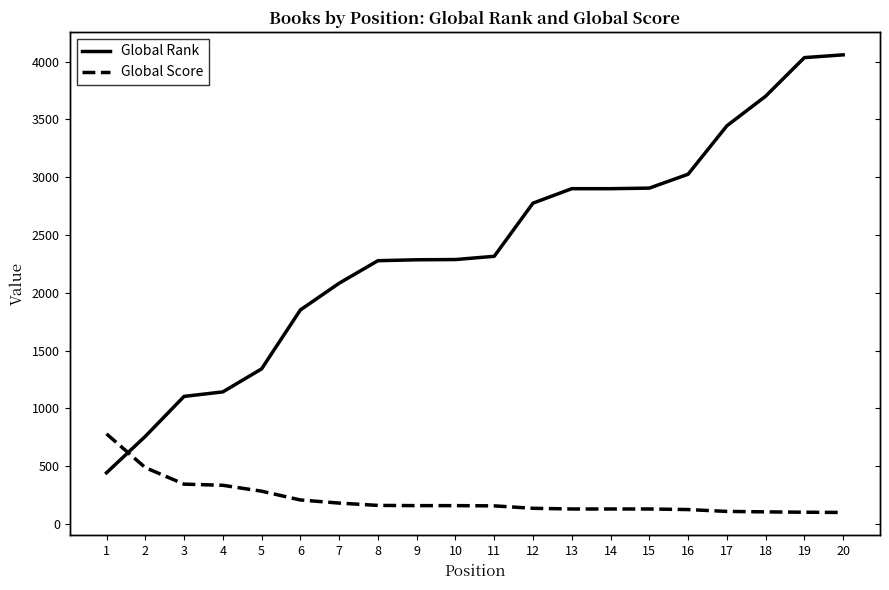

True or false: Global Score has a value of 161 at 8.

True